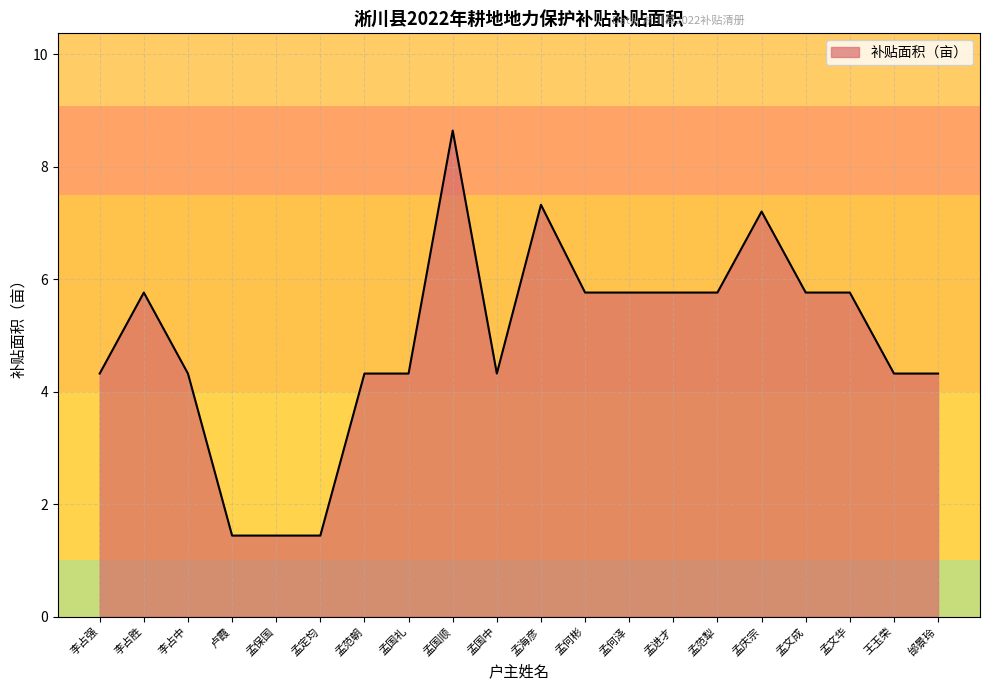

What value does the data have at 孟何泽?

5.8